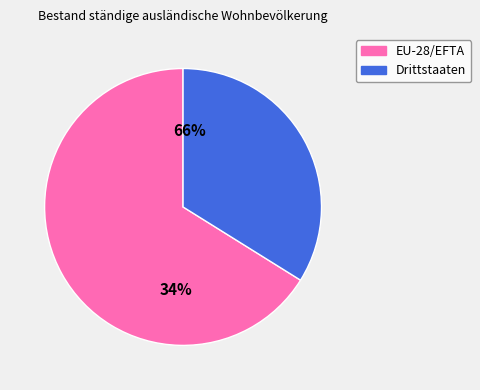

What is the majority slice?

EU-28/EFTA